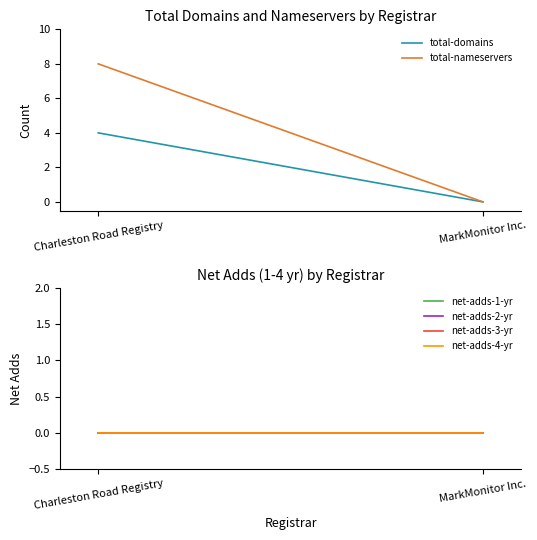

The net-adds-3-yr series shows 0 at Charleston Road Registry. True or false?

True